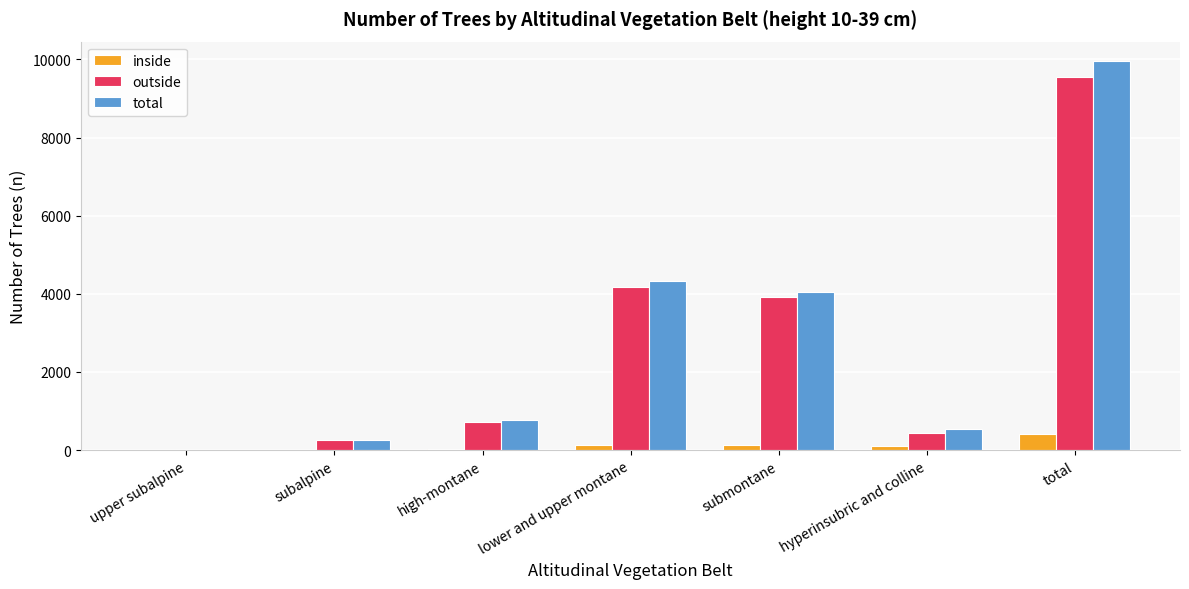

Where is total nearest to the value 4978?

lower and upper montane